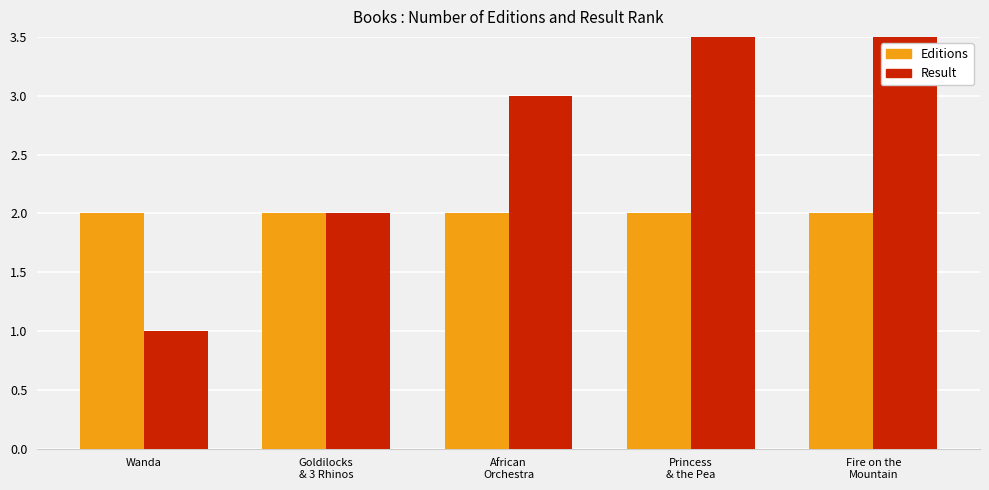

What is the average value of the Editions series?

2